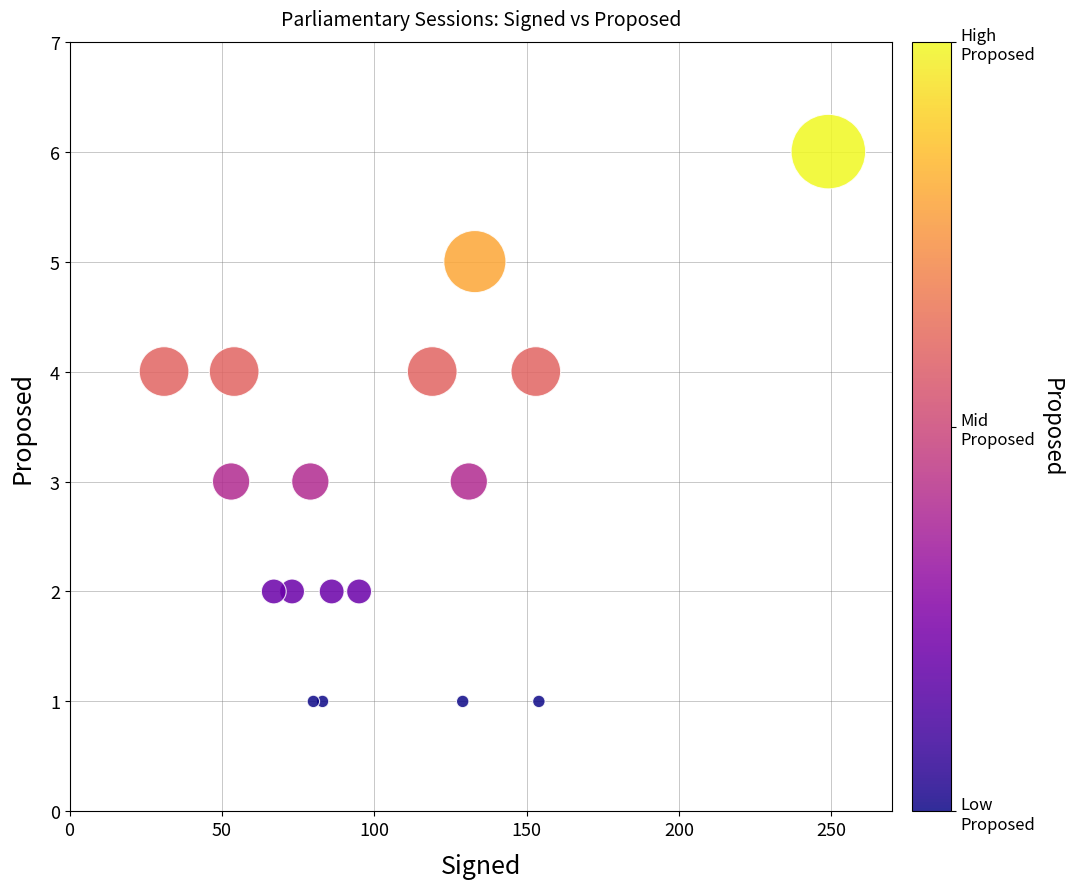

What is the range of X values (max minus min)?

218